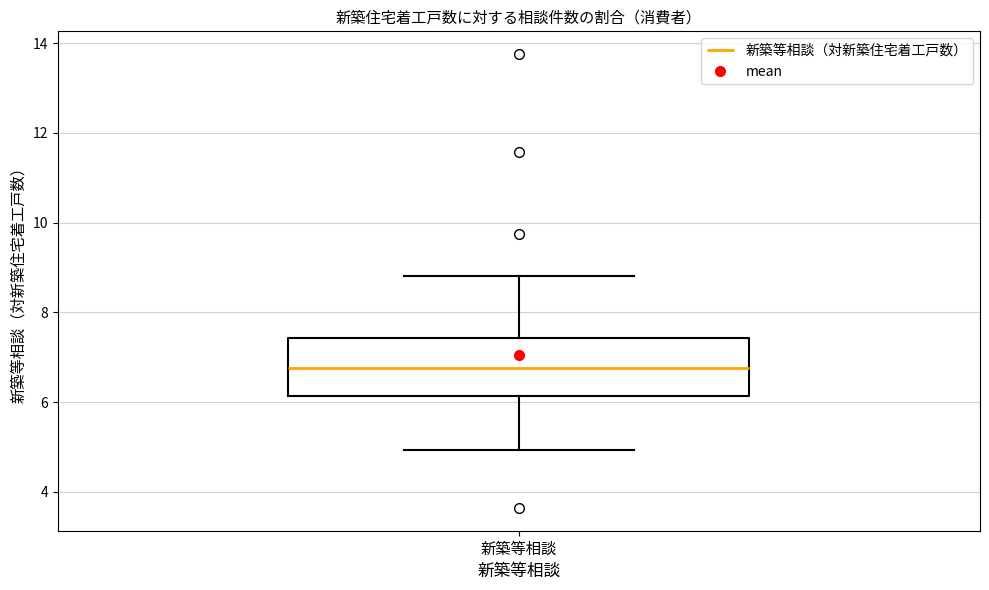

Transcribe this box plot: give where the median line is, the range the box spans, and where the two whiskers end, as read against the y-axis. The values are not printed on the chart, so give them approximately, as read against the axis.

median 6.8, box 6.2 to 7.4, whiskers 5.0 to 8.8